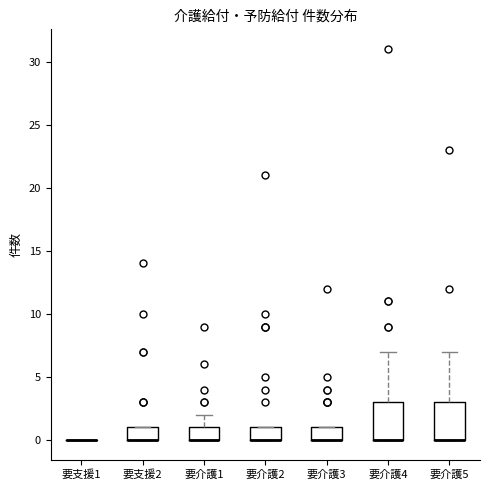

Where is the lower edge of the box for 要介護5 on the y-axis? The values are not printed on the chart, so give them approximately, as read against the axis.

0